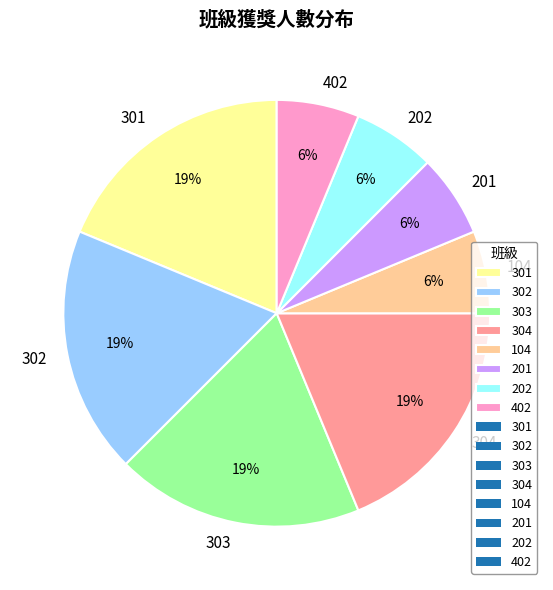

The 201 slice represents 16% of the pie. True or false?

False